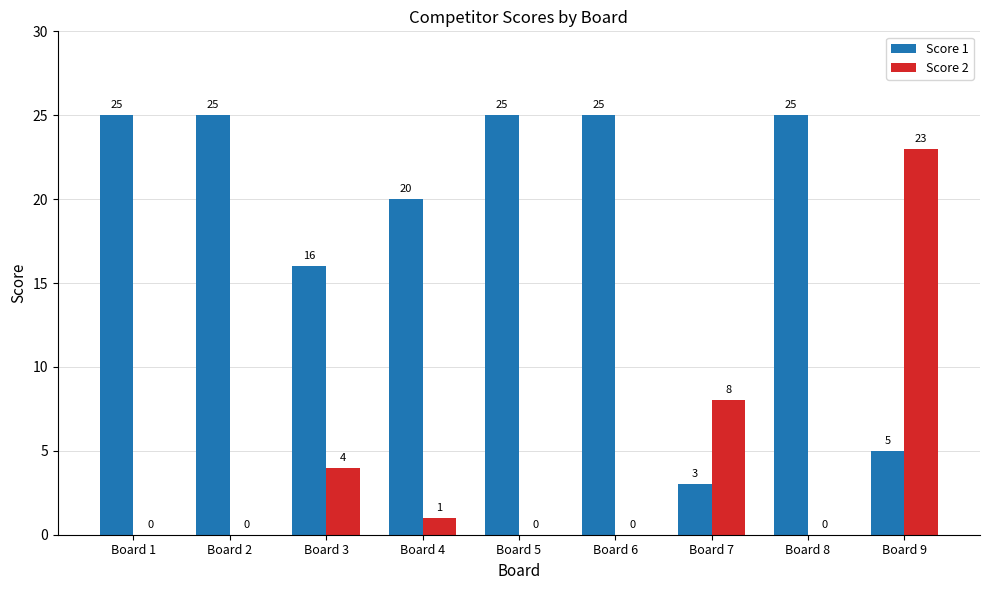

What is the sum of the Score 1 values at Board 1 and Board 4?

45